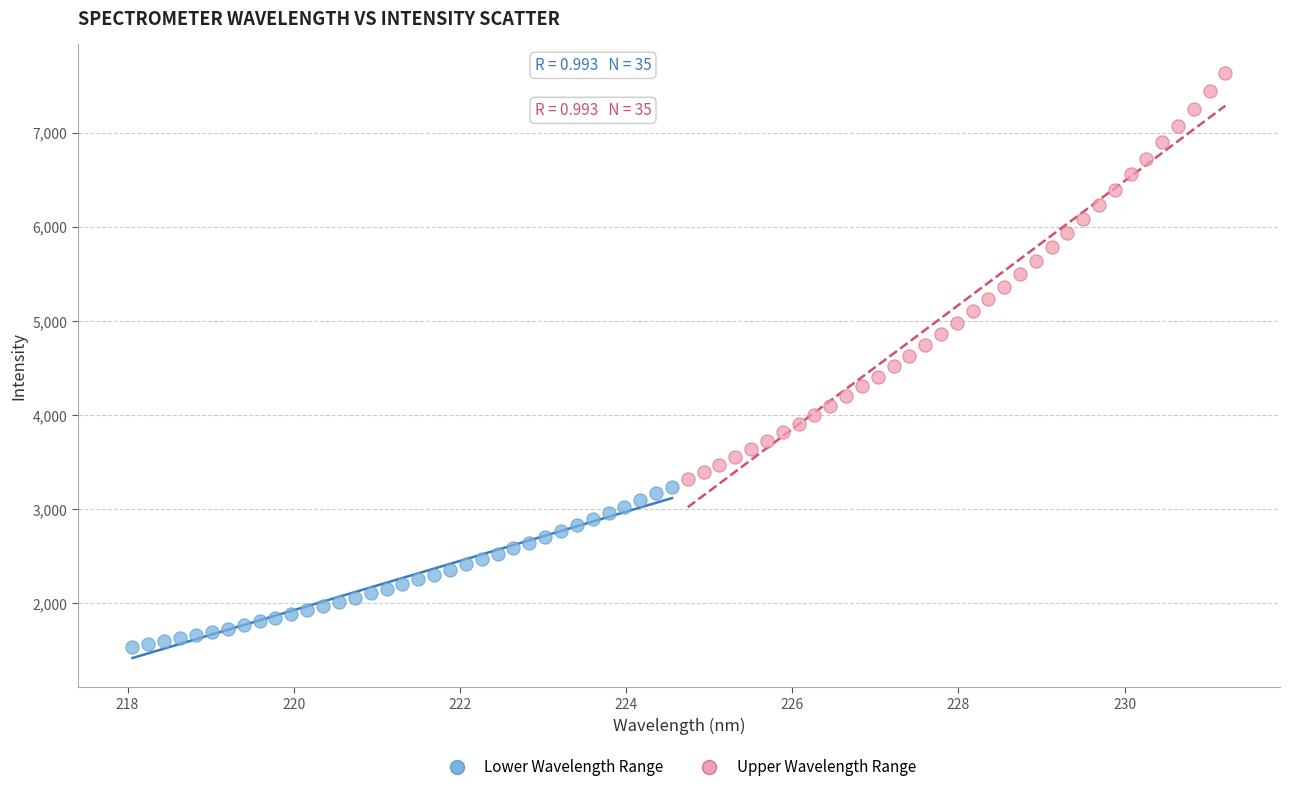

Which series reaches the minimum Y coordinate?

Lower Wavelength Range